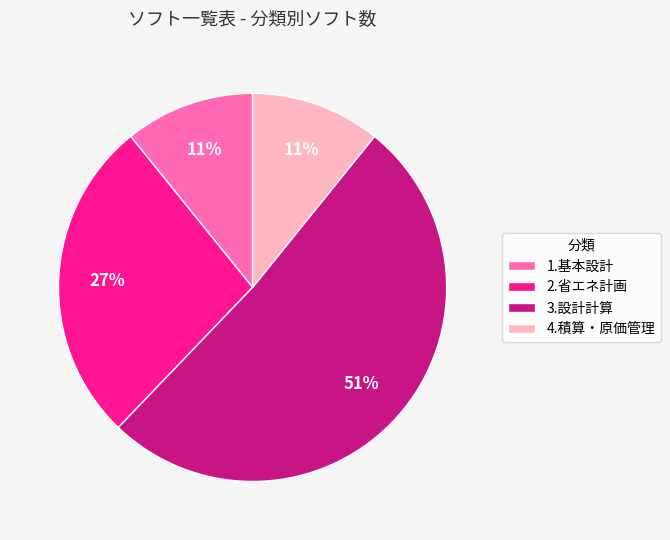

The 3.設計計算 slice represents 51% of the pie. True or false?

True